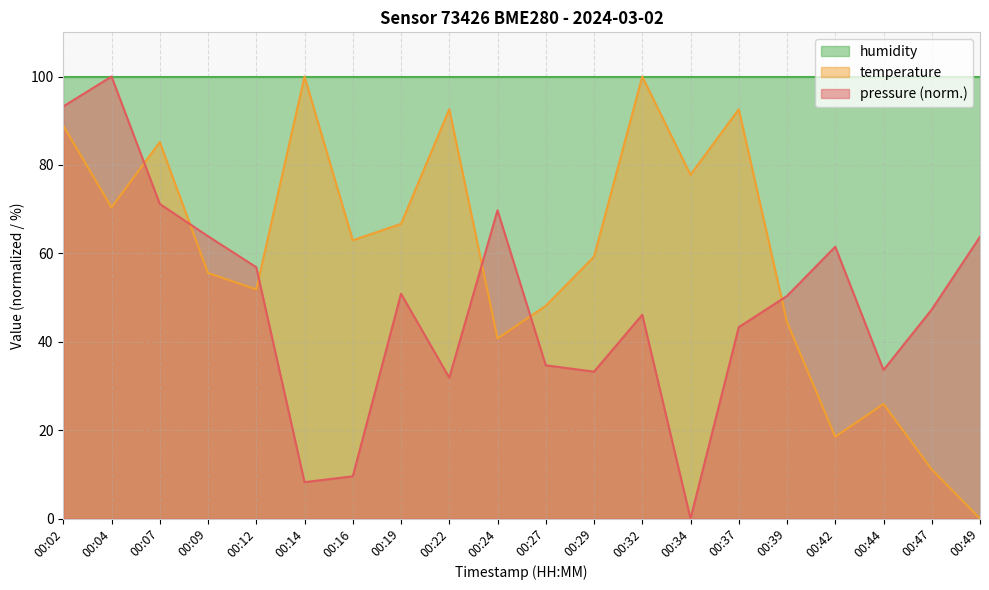

True or false: temperature has a value of 0.0 at 00:49.

True